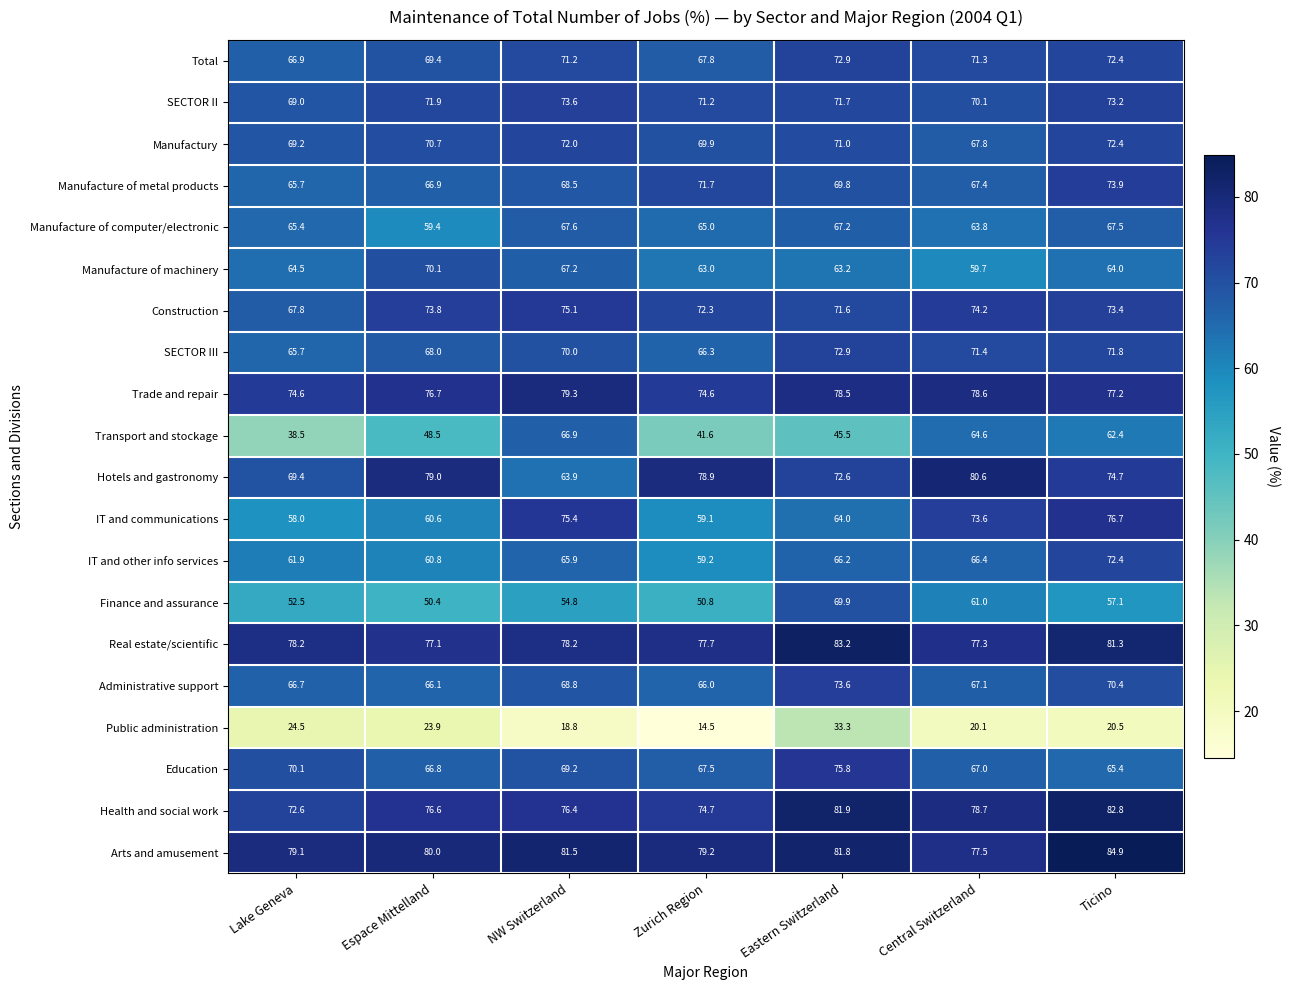

Which series has the largest total across all categories?

Arts and amusement